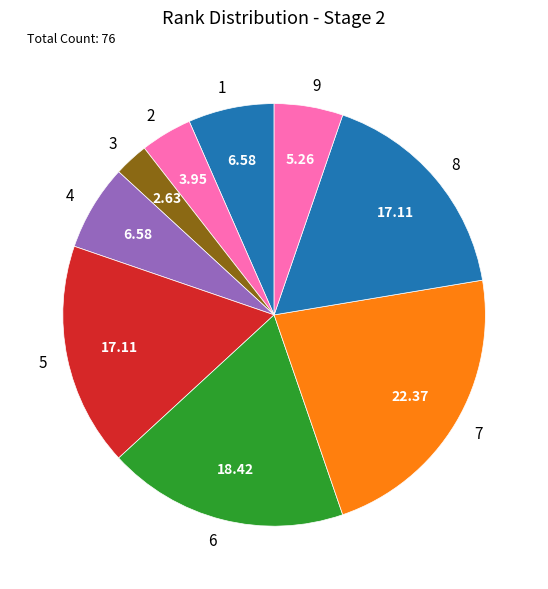

Do 7 and 1 together represent more than half of the pie?

No